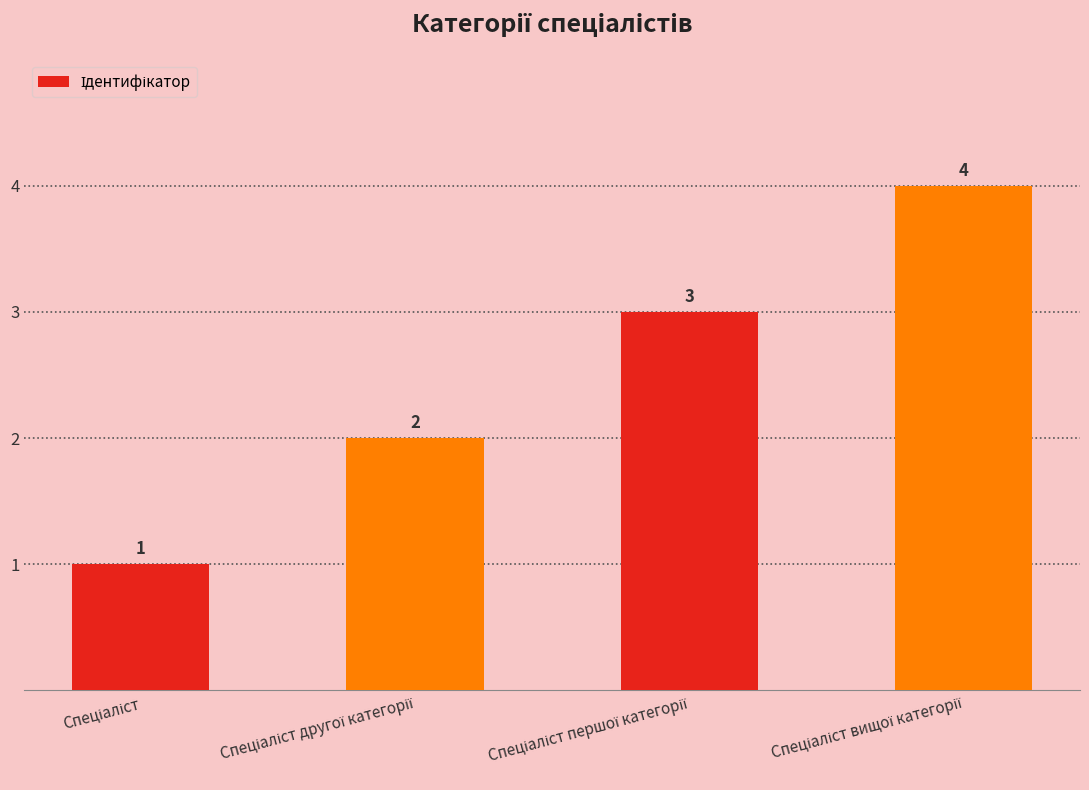

What is the value of the 4th bar from the left?

4